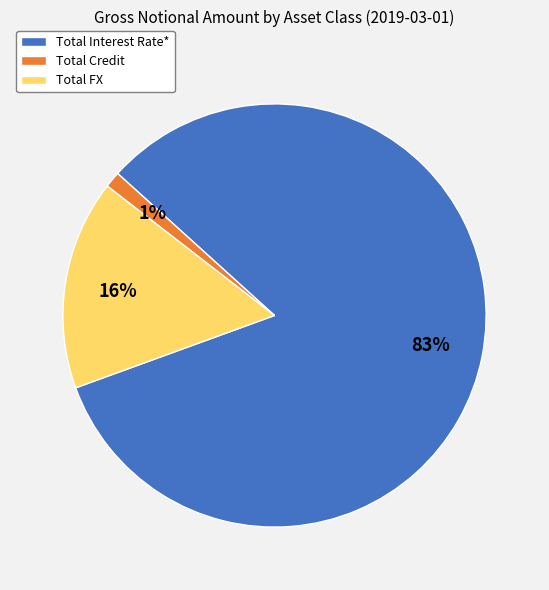

The Total FX slice represents 8% of the pie. True or false?

False